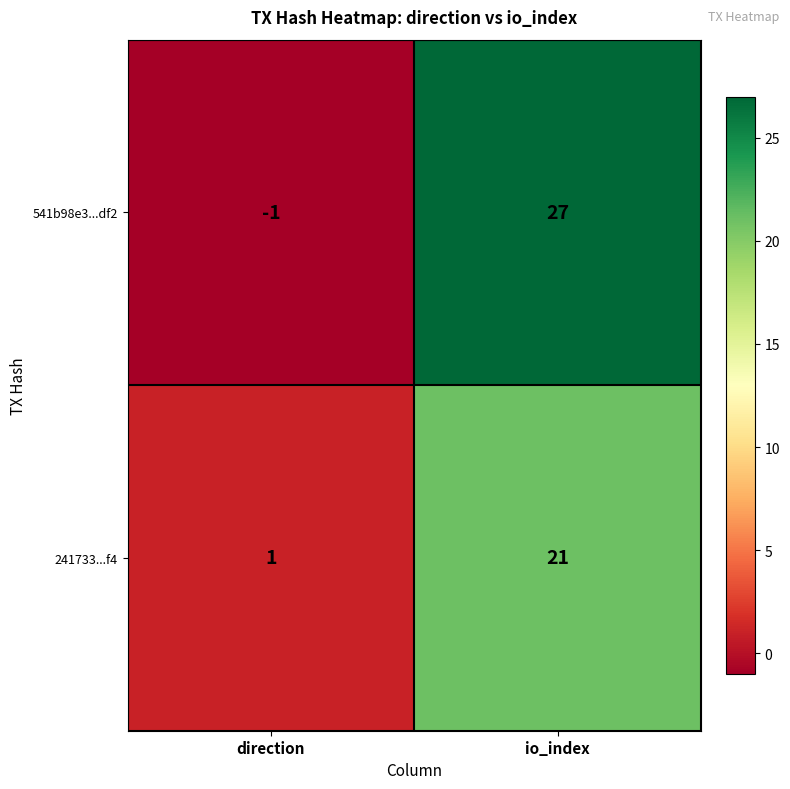

What is the approximate value of 541b98e3...df2 at io_index, to the nearest 10?

30